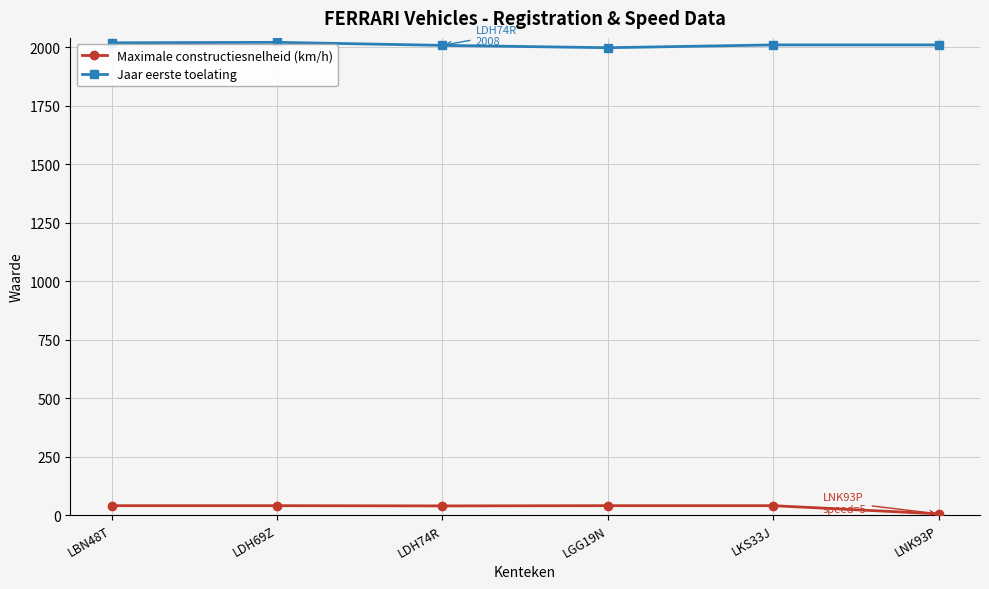

What is the total value across all series at LGG19N?

2038